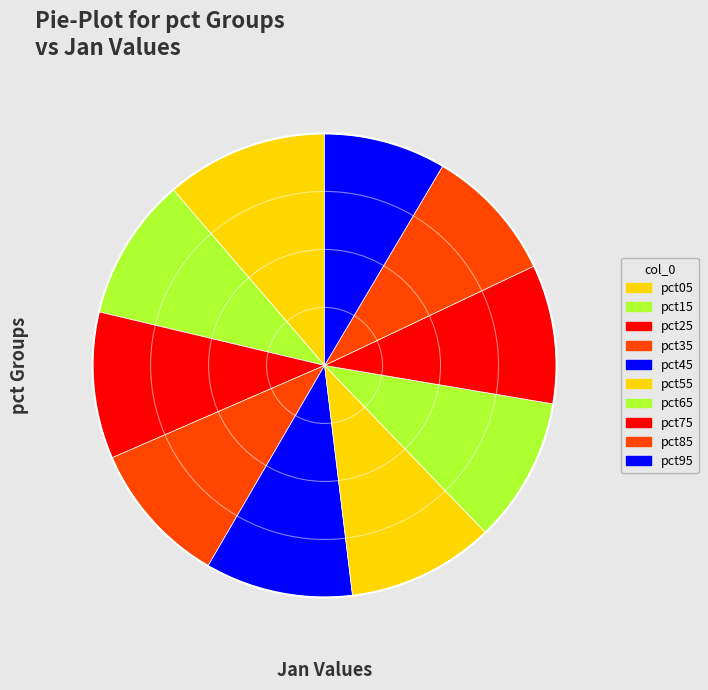

What is the ratio of the value at pct95 to the value at pct35?

0.8